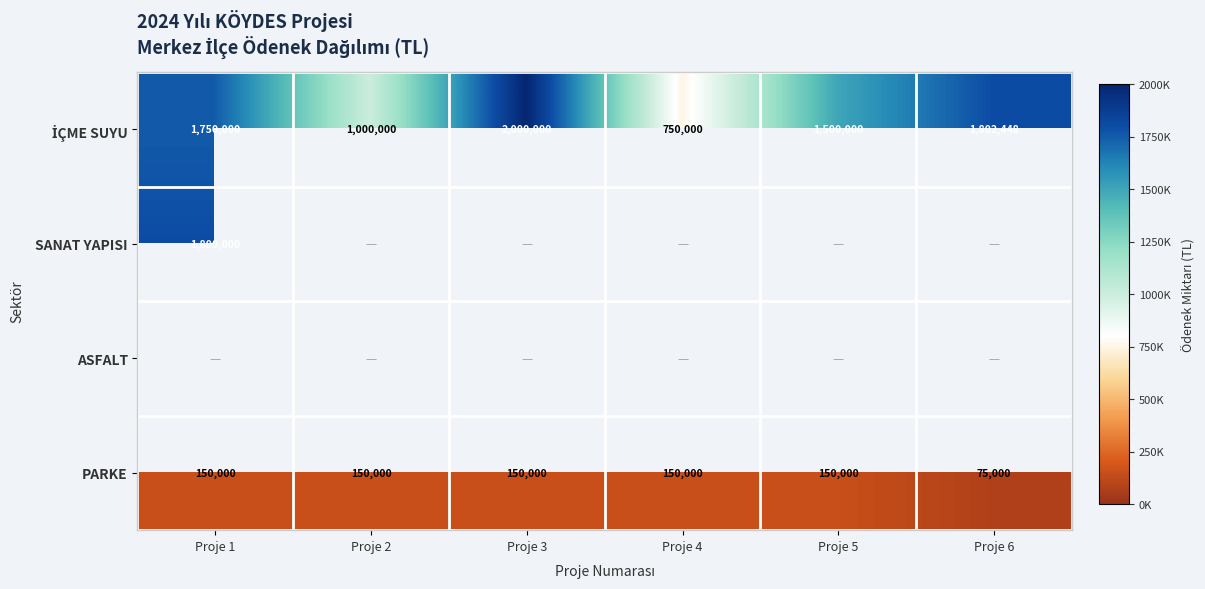

What is the maximum value for PARKE?

150000